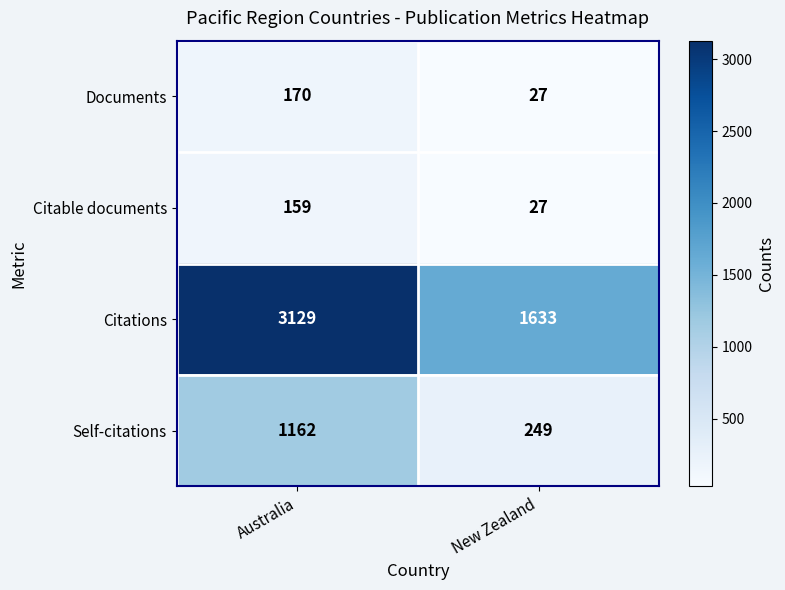

Which series has the largest total across all categories?

Citations